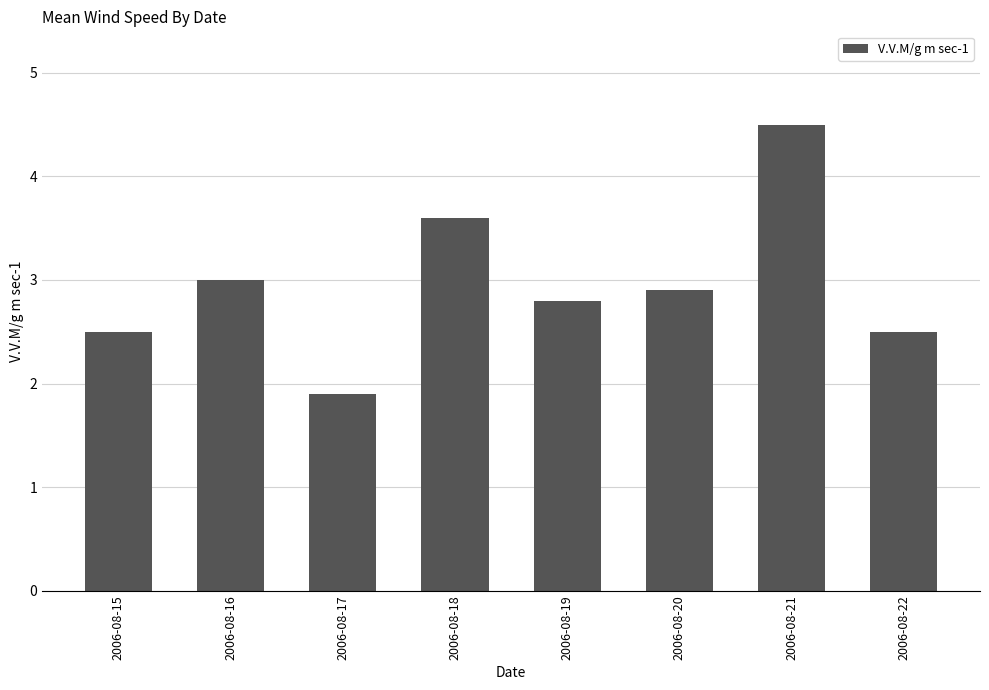

What is the value of the 5th bar from the left?

2.8